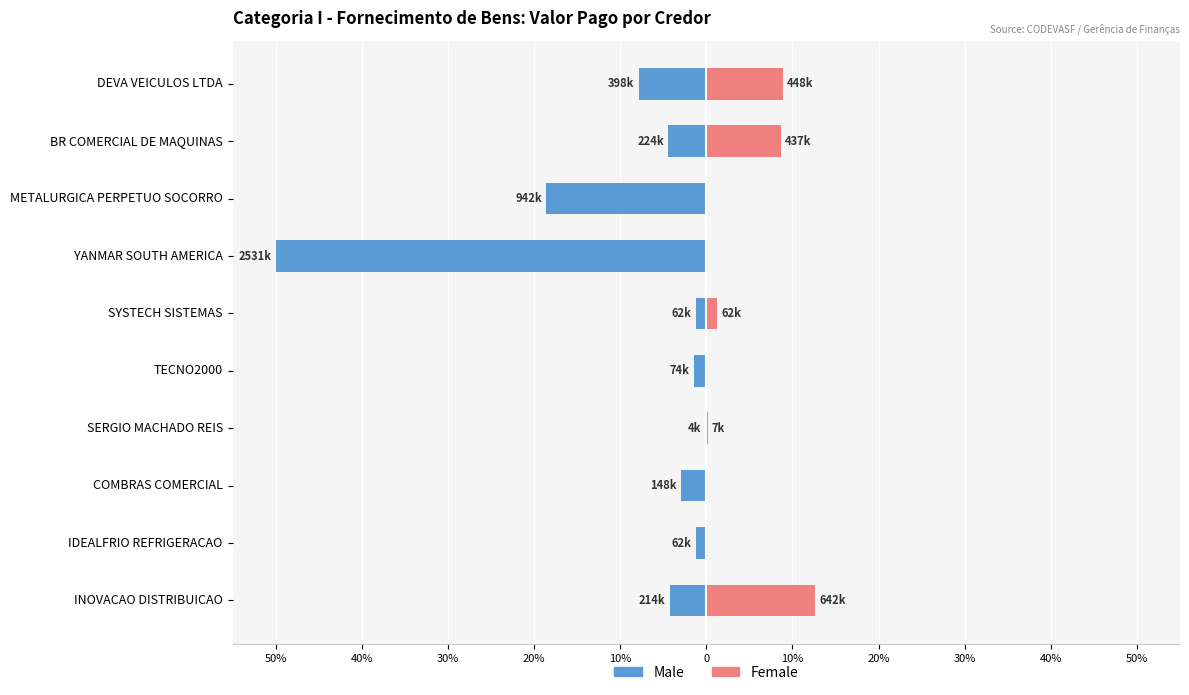

Reading right to left, transcribe all the data shown in this chart.

Male: -4.2	-1.2	-2.9	-0.1	-1.5	-1.2	-50.0	-18.6	-4.4	-7.9
Female: 12.7	0.0	0.0	0.1	0.0	1.2	0.0	0.0	8.6	8.9